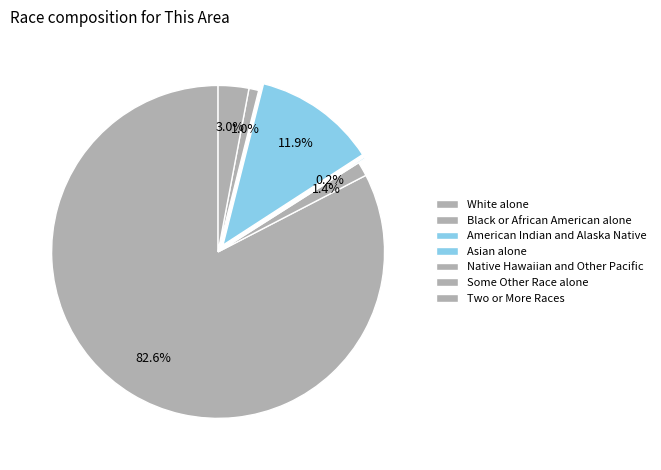

To the nearest percent, what is the average slice percentage?

14%